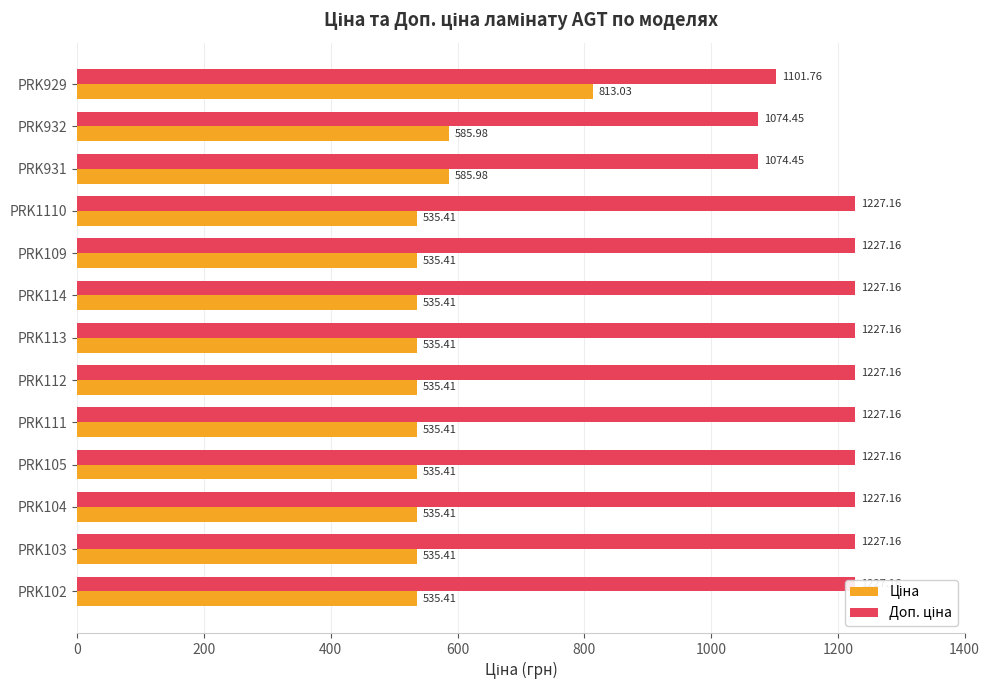

Reading left to right, list all the values displayed in this chart.

Ціна: 813.0	586.0	586.0	535.4	535.4	535.4	535.4	535.4	535.4	535.4	535.4	535.4	535.4
Доп. ціна: 1101.8	1074.5	1074.5	1227.2	1227.2	1227.2	1227.2	1227.2	1227.2	1227.2	1227.2	1227.2	1227.2